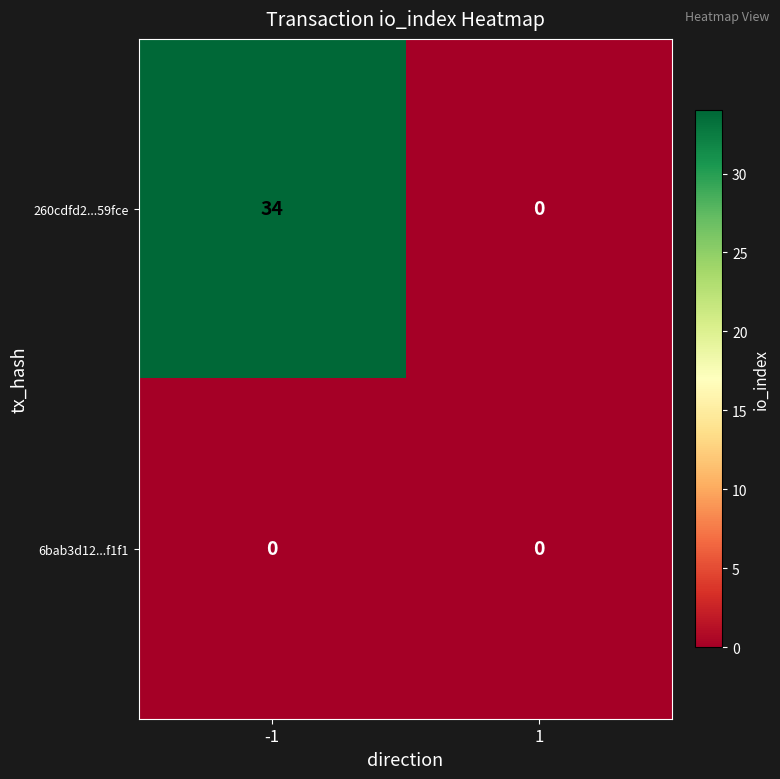

What is the total value across all series at -1?

34